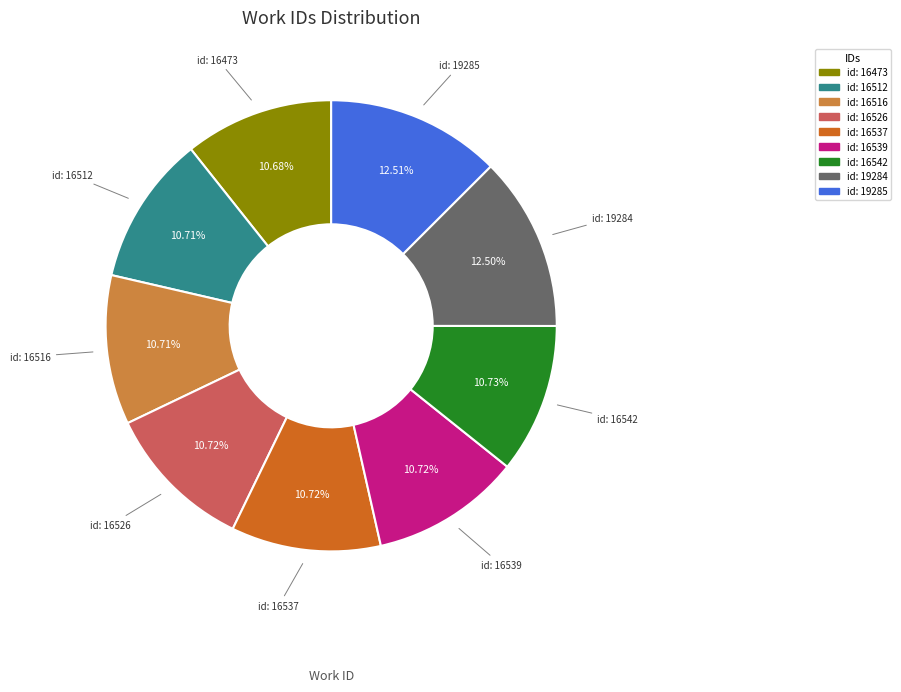

Is there any slice that represents more than half of the pie?

No